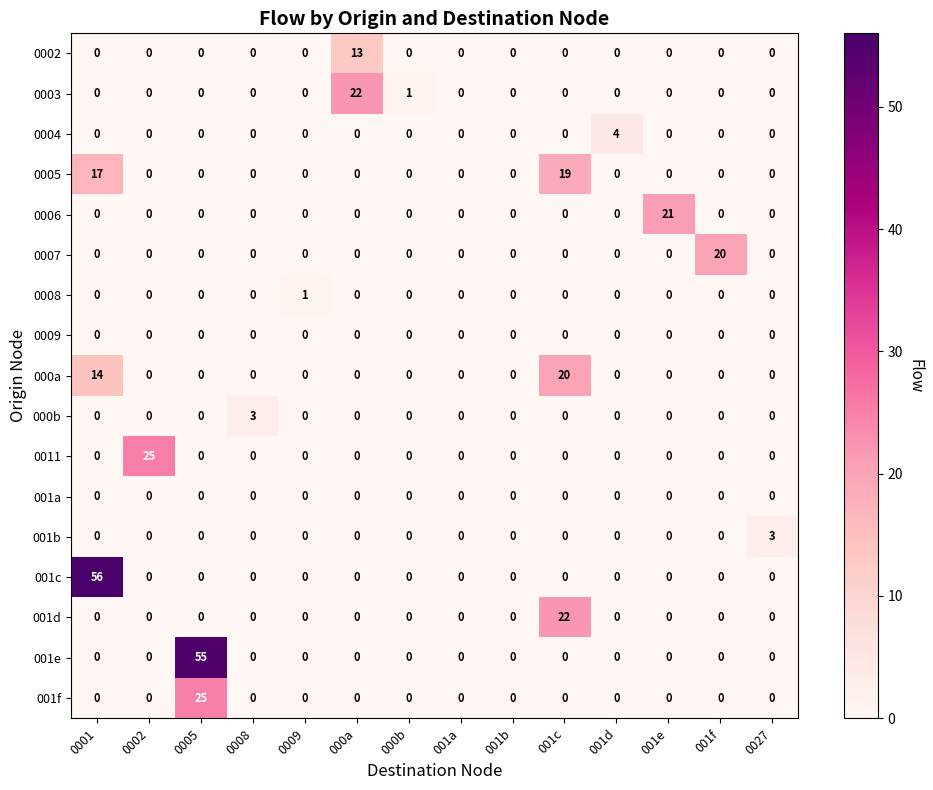

Which series has the largest range (max minus min)?

001c